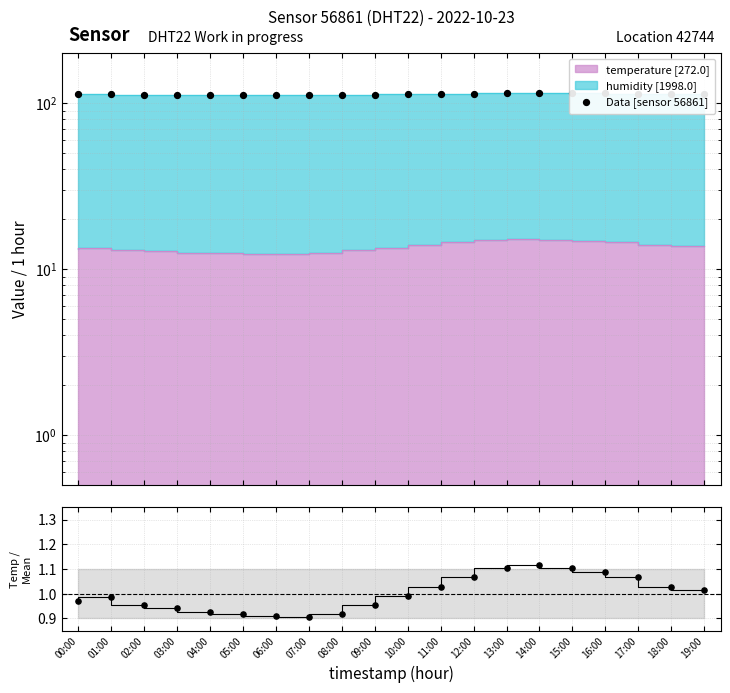

Between 03:00 and 07:00, which is larger?

03:00